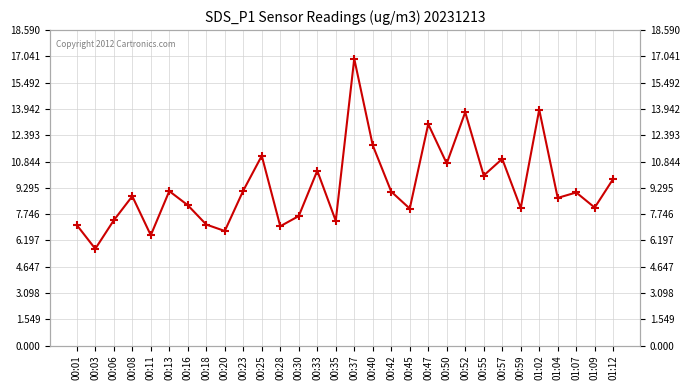

Rank the categories by value from highest to lowest.

00:37, 01:02, 00:52, 00:47, 00:40, 00:25, 00:57, 00:50, 00:33, 00:55, 01:12, 00:23, 00:13, 00:42, 01:07, 00:08, 01:04, 00:16, 01:09, 00:59, 00:45, 00:30, 00:06, 00:35, 00:18, 00:01, 00:28, 00:20, 00:11, 00:03